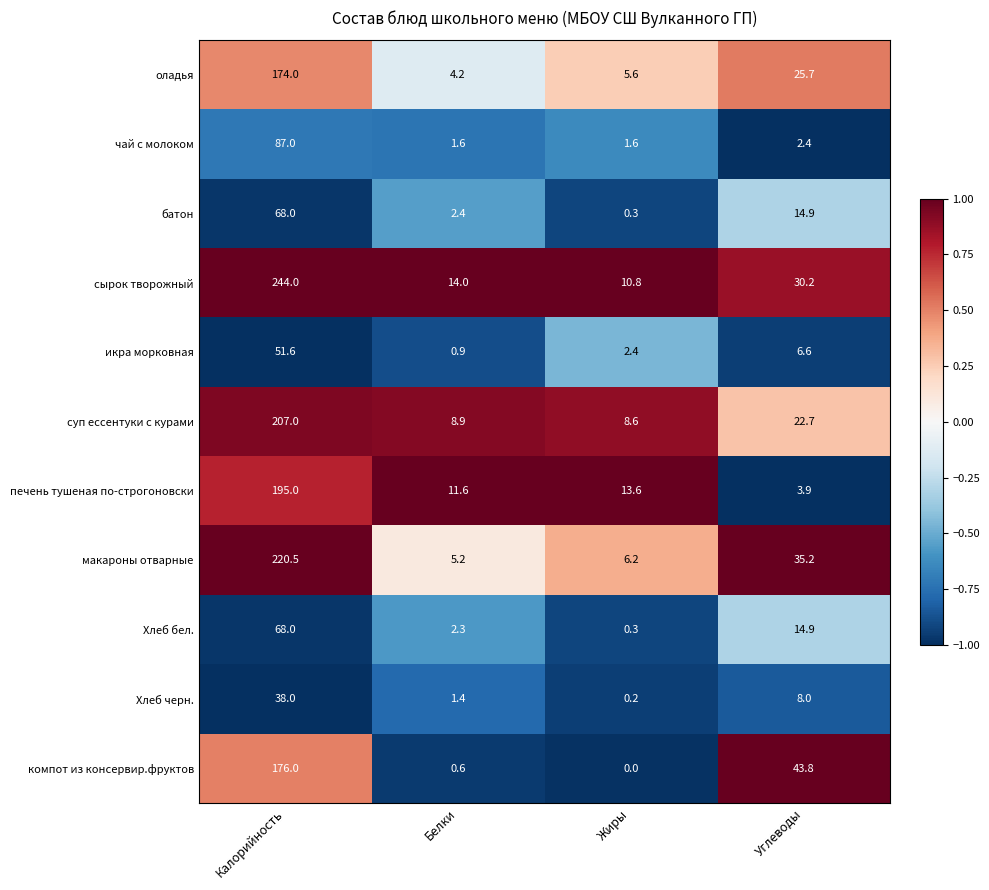

Where is макароны отварные nearest to the value 112?

Углеводы